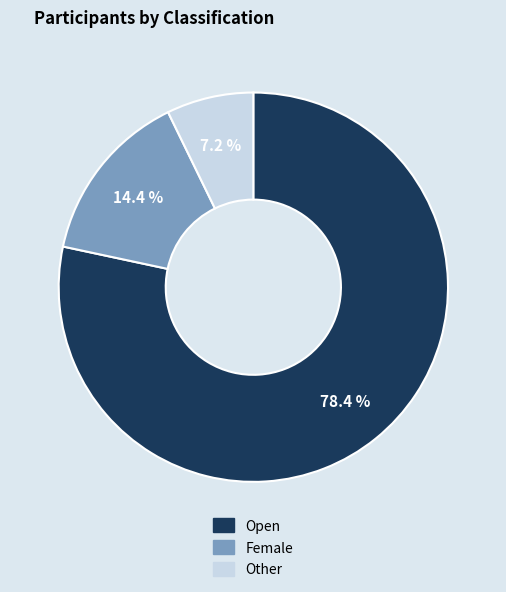

Is there any slice that represents more than half of the pie?

Yes